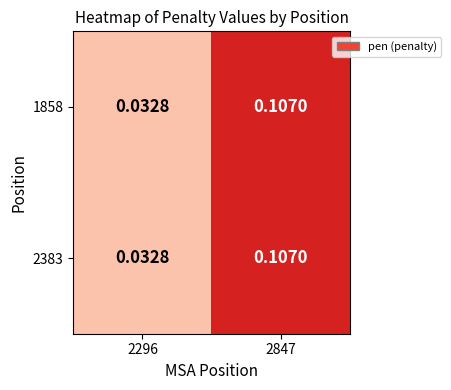

Is the value of 1858 at 2847 greater than the value of 2383 at 2296?

Yes